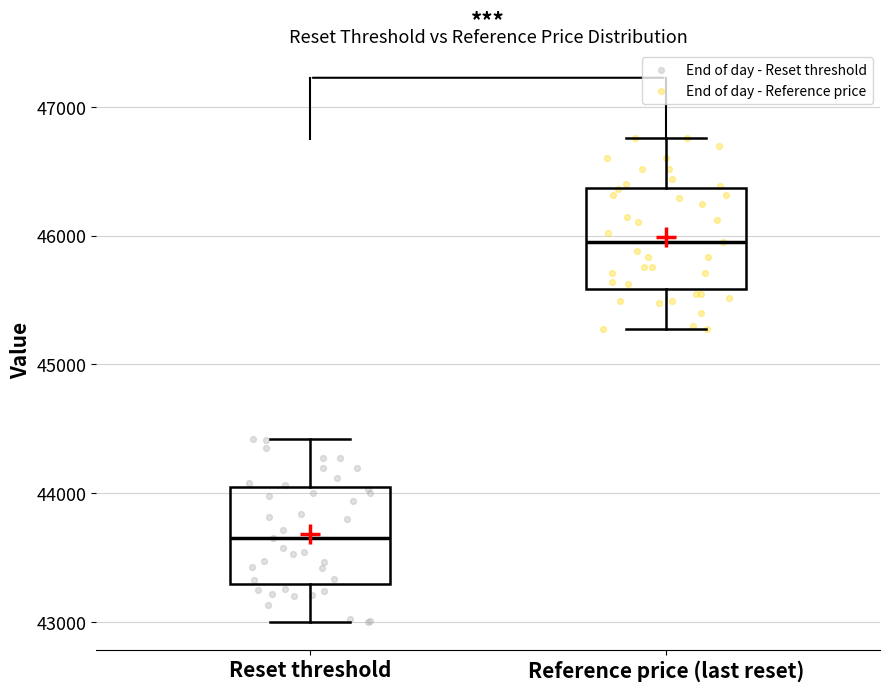

Reading left to right, read every box against the y-axis: the position of its median line, the range the box covers, and the ends of its whiskers. The values are not printed on the chart, so give them approximately, as read against the axis.

Reset threshold: median 43600, box 43300 to 44000, whiskers 43000 to 44400
Reference price (last reset): median 45900, box 45600 to 46400, whiskers 45300 to 46800